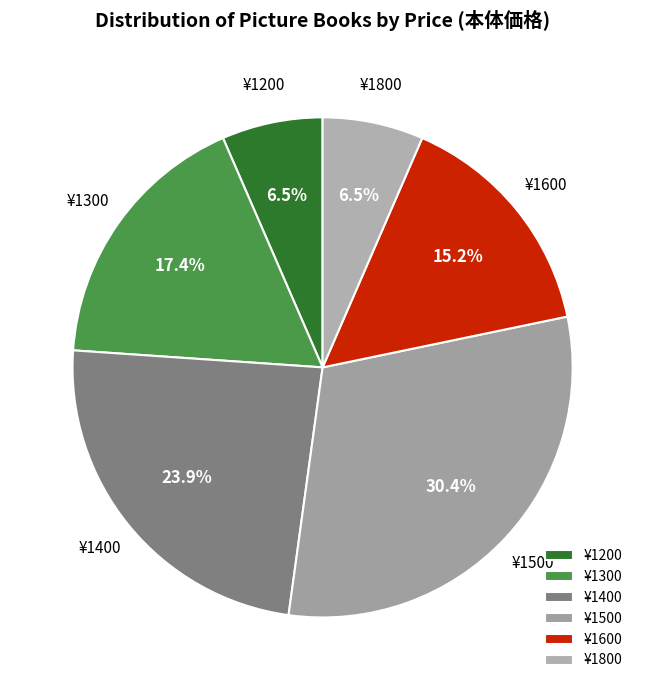

How many slices are in this pie chart?

6